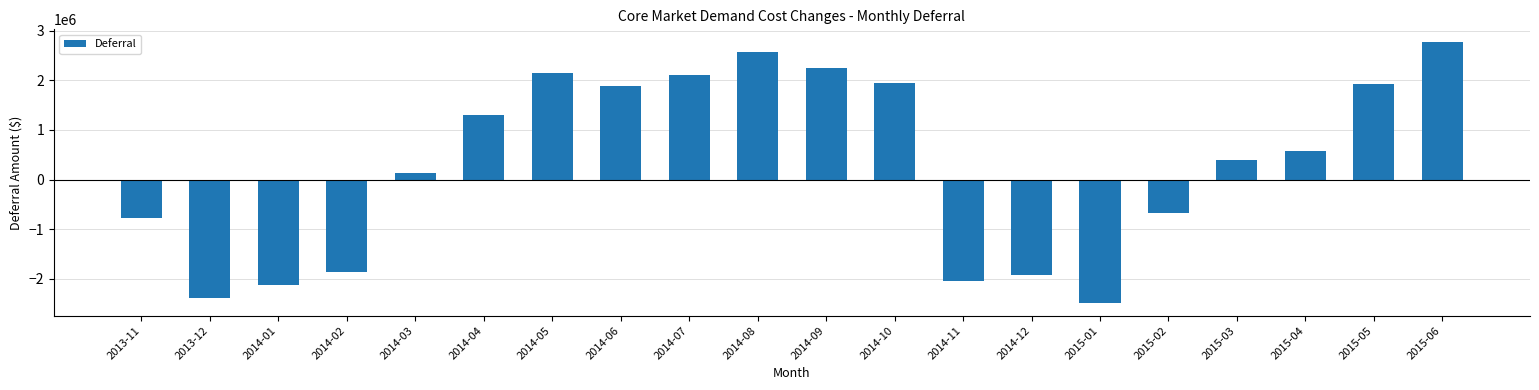

What is the greatest value displayed?

2766580.3